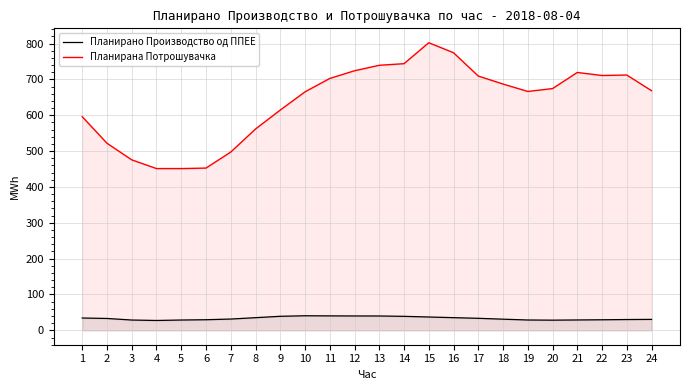

Reading left to right, list all the values displayed in this chart.

Планирано Производство од ППЕЕ: 1=34.4	2=33.1	3=28.8	4=27.5	5=28.8	6=29.6	7=31.5	8=35.3	9=39.2	10=40.7	11=40.3	12=40.1	13=40.0	14=39.1	15=37.2	16=35.4	17=33.6	18=31.1	19=28.9	20=28.4	21=29.0	22=29.5	23=30.2	24=30.6
Планирана Потрошувачка: 1=595.9	2=521.9	3=475.6	4=451.3	5=451.2	6=452.6	7=497.4	8=561.6	9=614.5	10=665.3	11=702.6	12=724.1	13=739.4	14=743.9	15=802.4	16=774.4	17=709.4	18=687.1	19=666.4	20=674.4	21=719.4	22=710.9	23=712.2	24=668.5